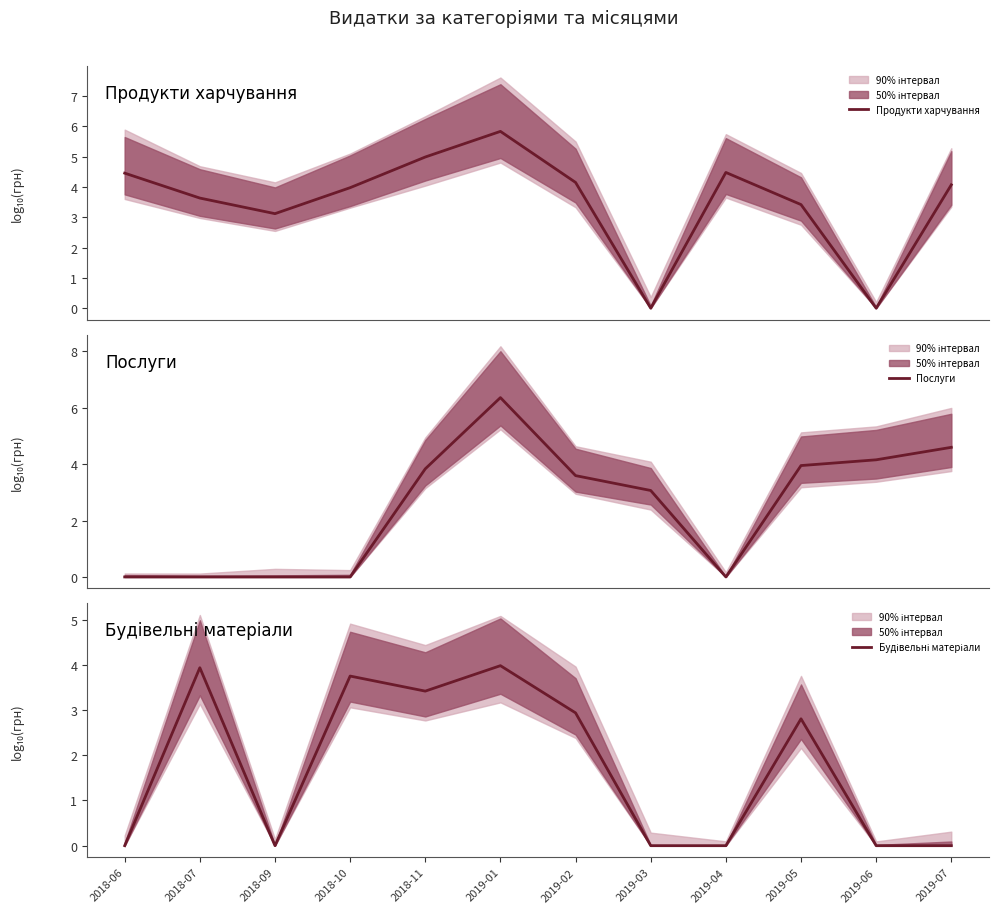

At 2019-01, list the series in order from largest to smallest.

Послуги, Продукти харчування, Будівельні матеріали